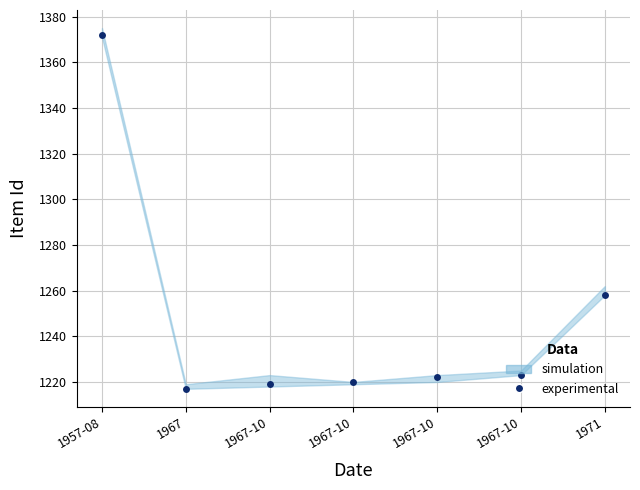

Reading right to left, what are all the values shown in this chart?

1258	1223	1222	1220	1219	1217	1372